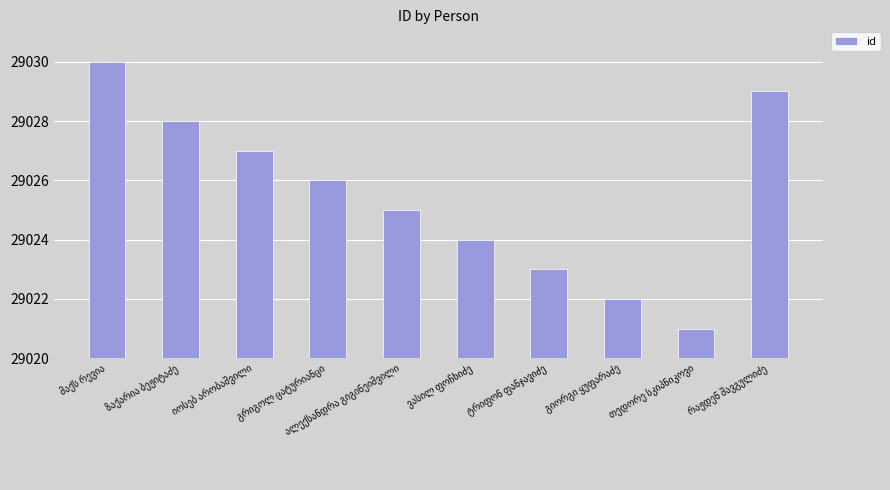

What is the value of the 4th bar from the left?

29026